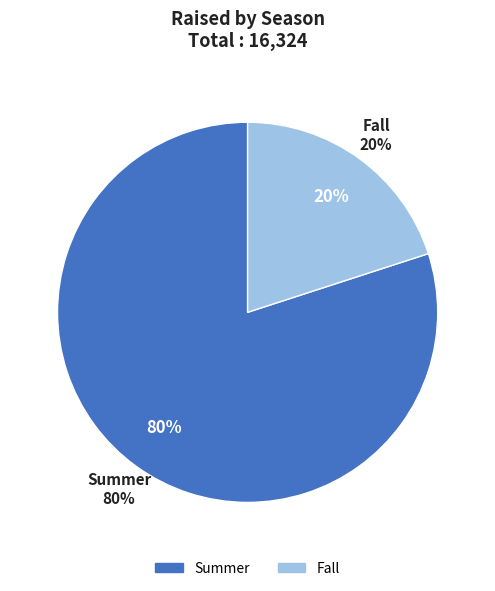

Which slice is the largest?

Summer